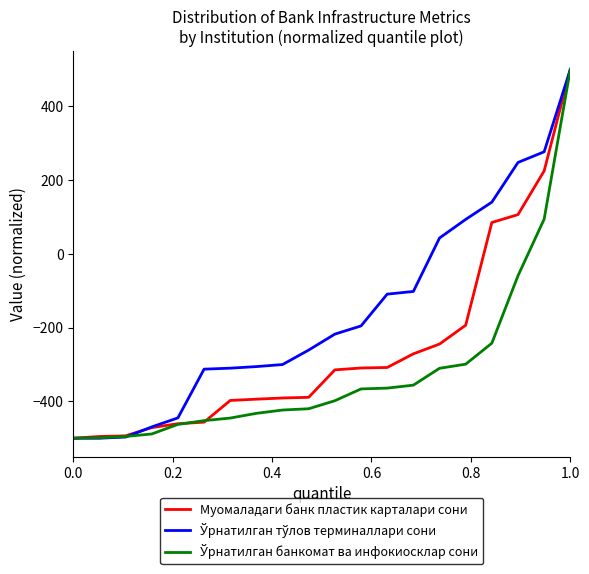

What is the maximum value for Муомаладаги банк пластик карталари сони?

500.0